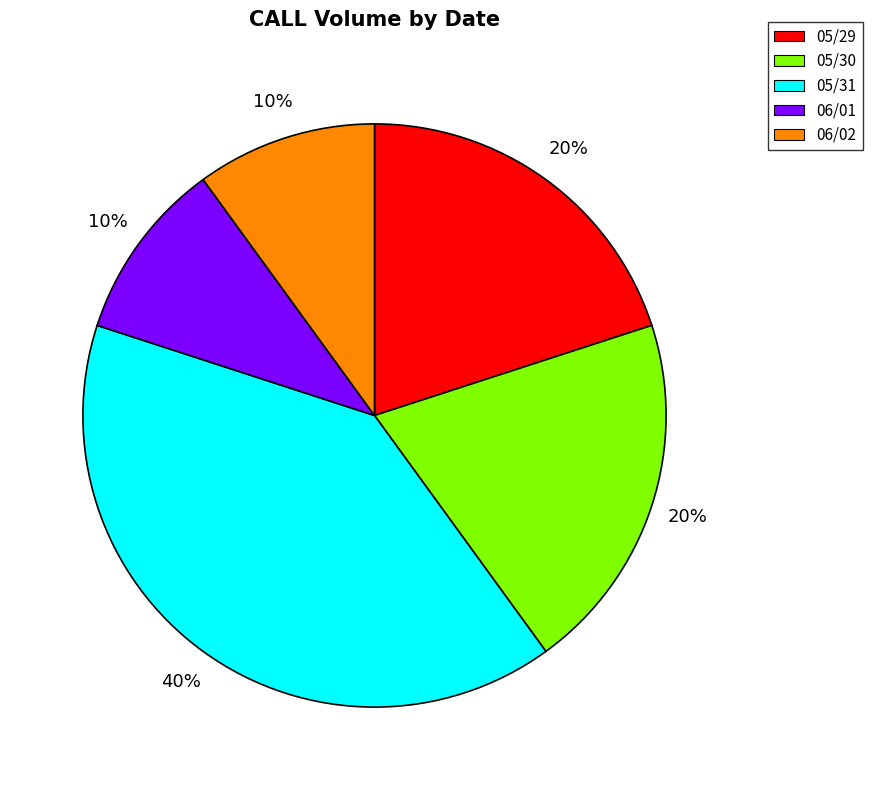

True or false: 06/02 accounts for 10% of the total.

True